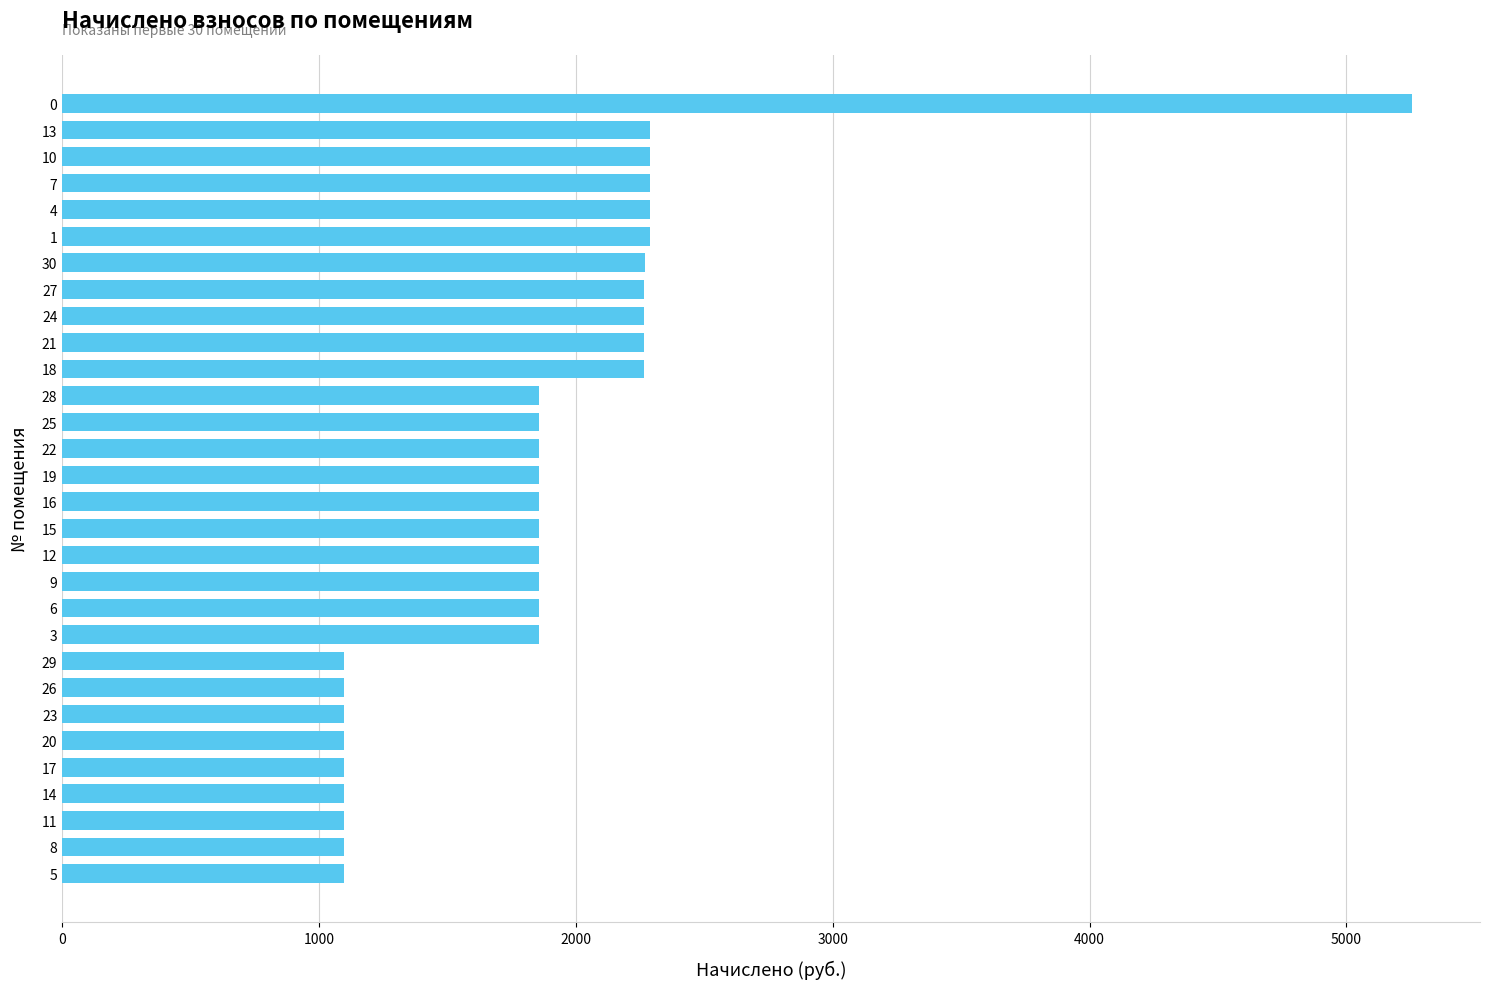

How many bars are there in total?

30